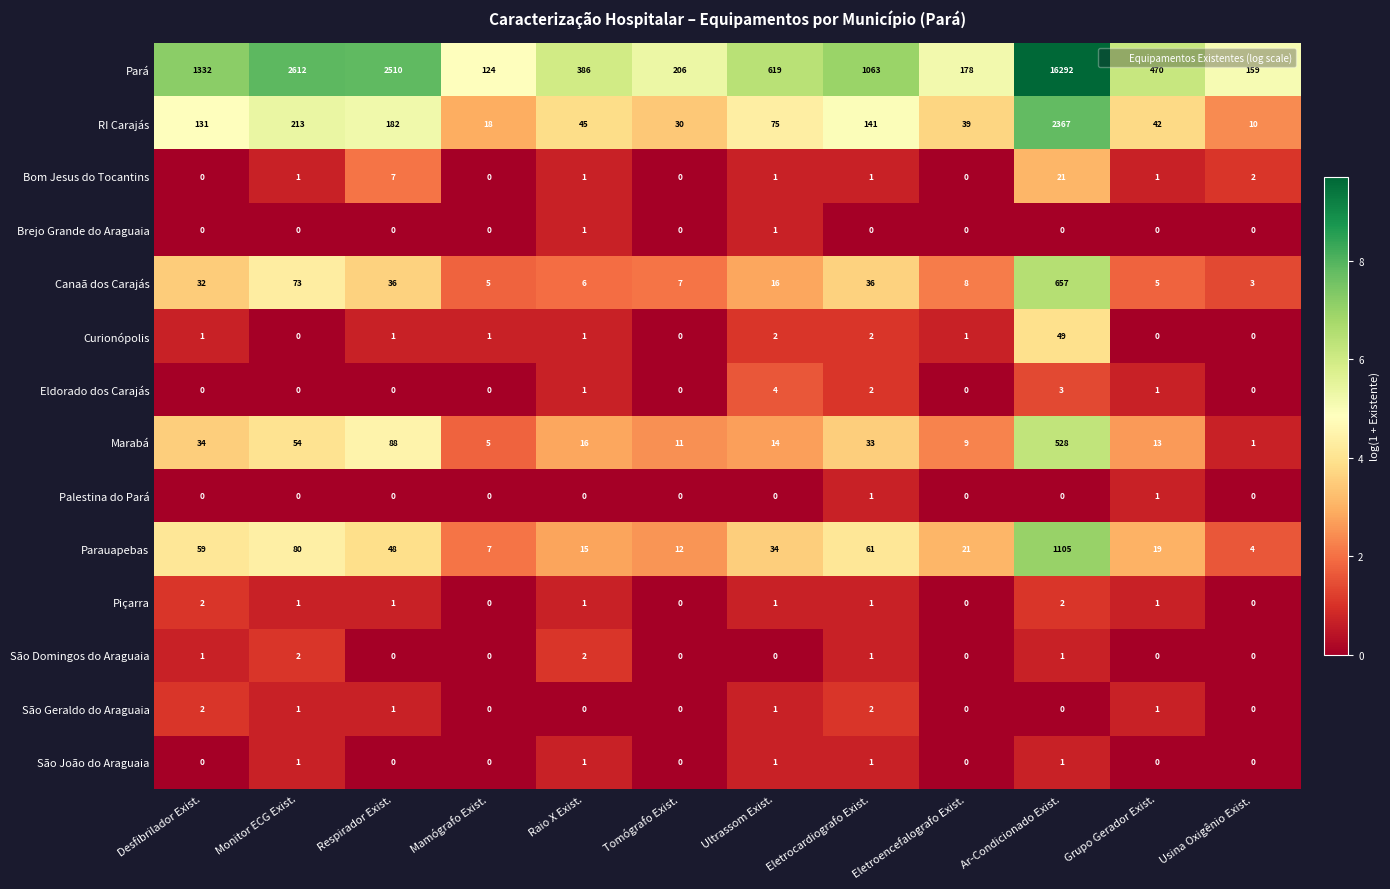

Which series has the largest range (max minus min)?

Pará